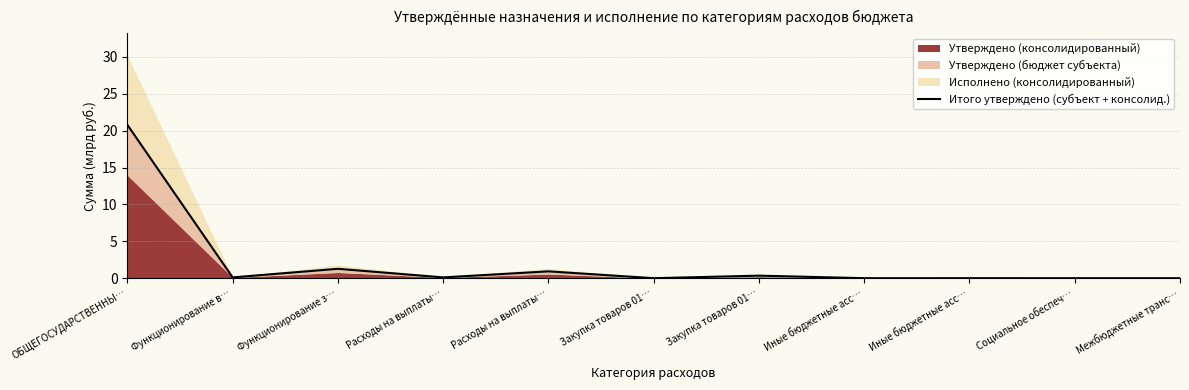

What is the value of the 2nd point from the left?

0.1